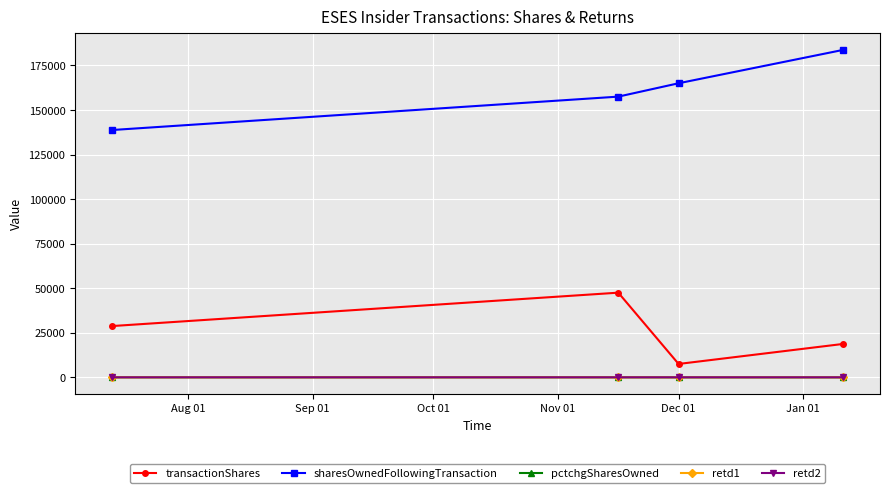

Which series has the largest total across all categories?

sharesOwnedFollowingTransaction